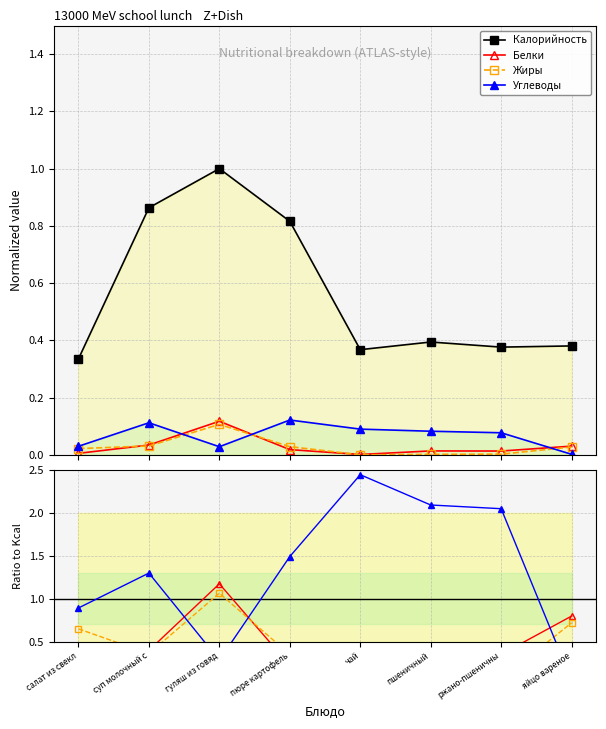

True or false: Белки and Углеводы intersect in this chart.

True